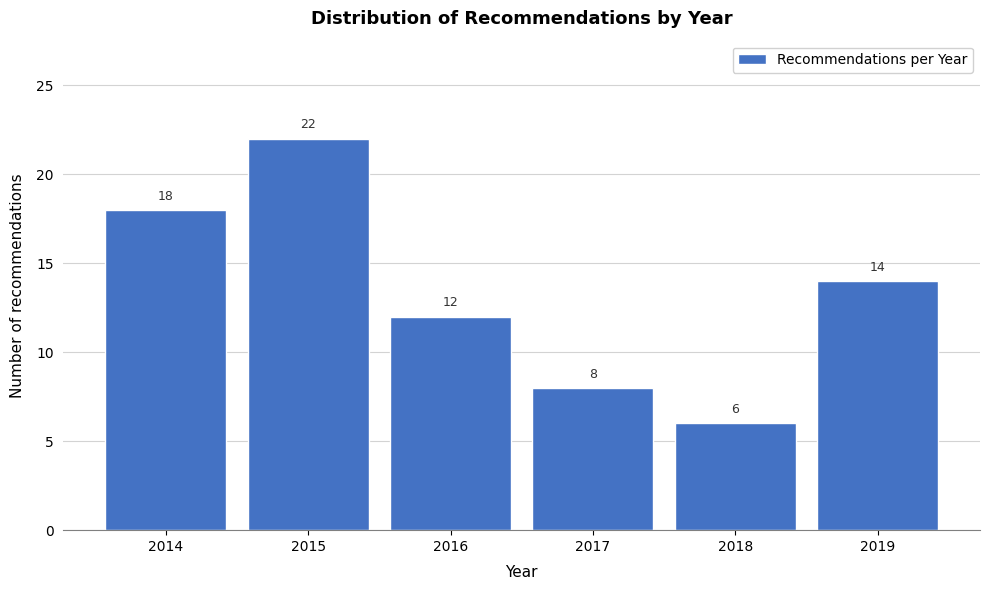

Reading left to right, what are all the values shown in this chart?

18	22	12	8	6	14